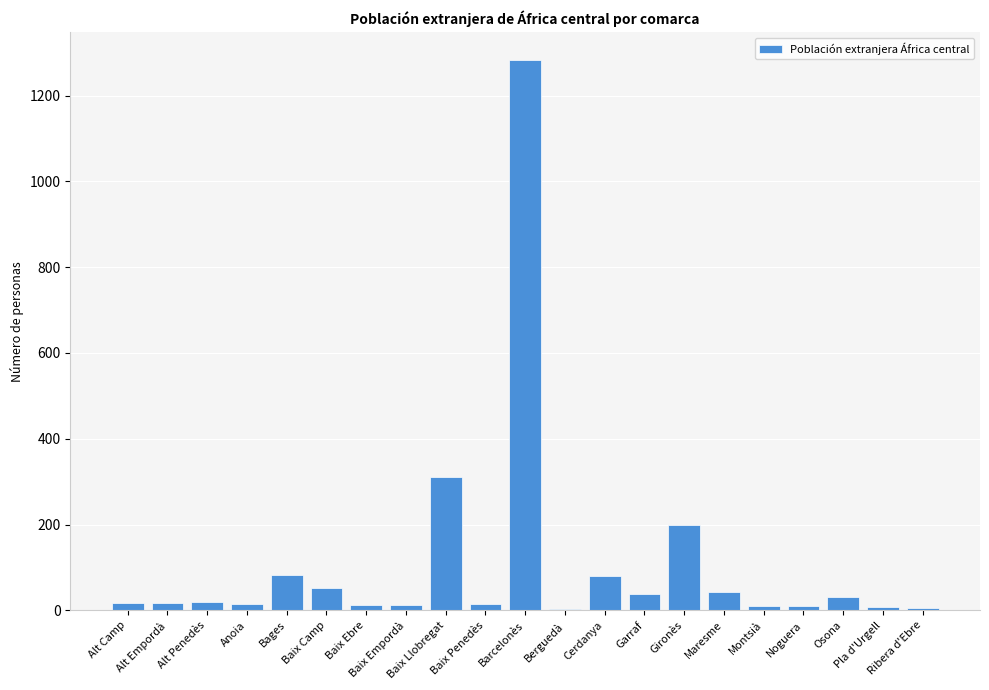

The chart shows a value of 557 at Baix Llobregat. True or false?

False